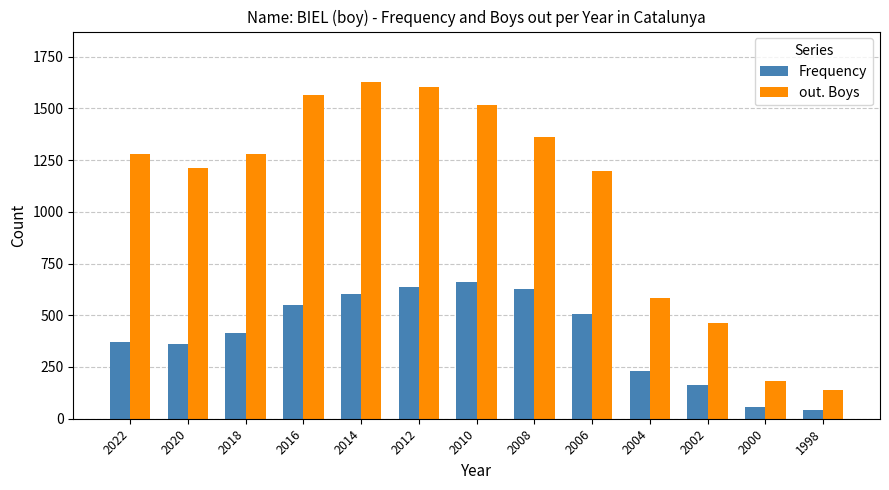

Which series has the widest spread of values?

out. Boys